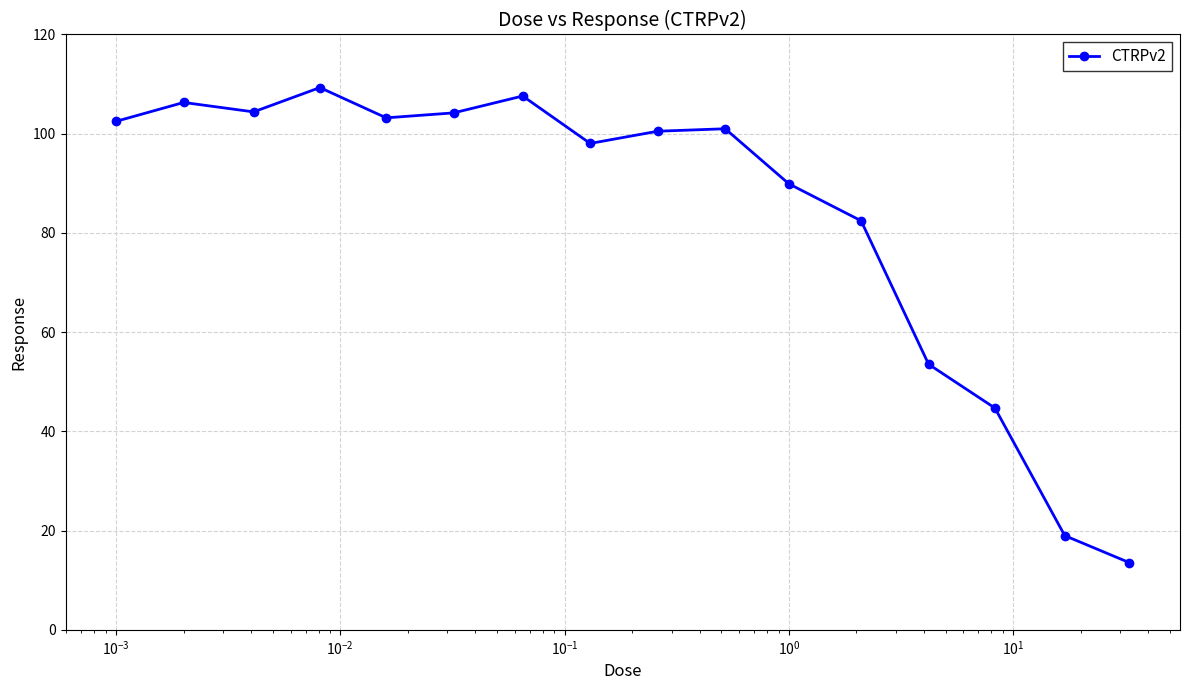

What is the value of the 1st point from the left?

102.5